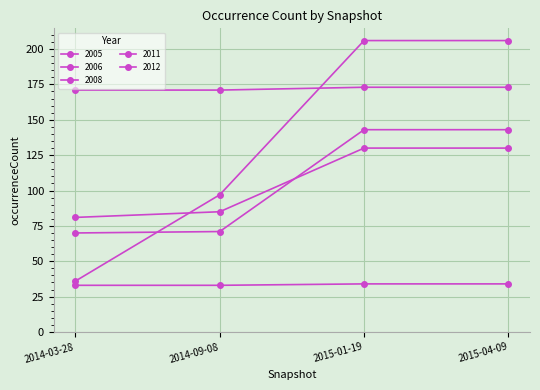

Is this an area chart (filled region under the line)?

No